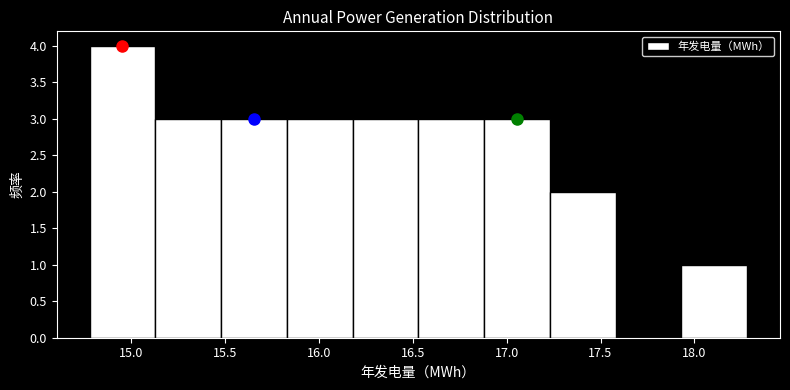

Reading left to right, transcribe this chart: for each bar, give the range it covers on the x-axis and its height. Neither the bar edges nor the heights are printed on the chart, so give them approximately, as read against the axes.

14.80 to 15.15: 4
15.15 to 15.50: 3
15.50 to 15.85: 3
15.85 to 16.20: 3
16.20 to 16.55: 3
16.55 to 16.90: 3
16.90 to 17.25: 3
17.25 to 17.60: 2
17.60 to 17.95: 0
17.95 to 18.30: 1